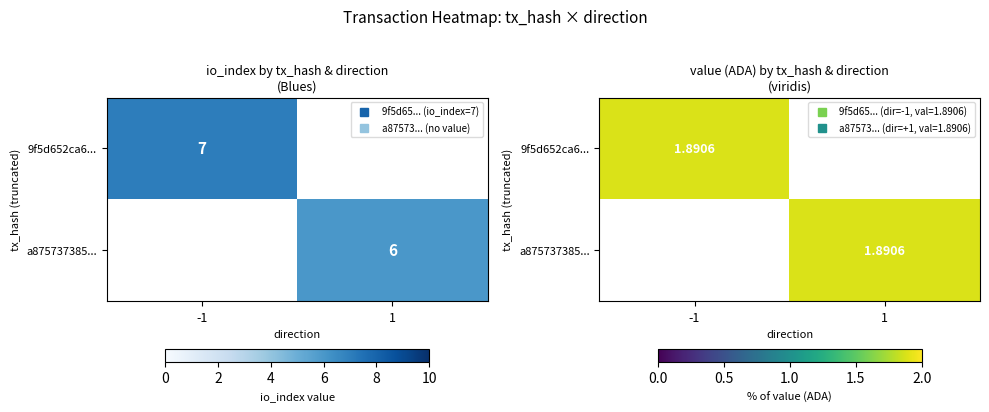

Reading right to left, extract all data points from this chart.

9f5d652ca6330a9e4ee4b261f03e3ab8a8dac4c: 1.9	1.0	7.0	-1.0
a875737385637a2c2112e2be26f5e0cca5d606e: 1.9	1.0	6.0	1.0